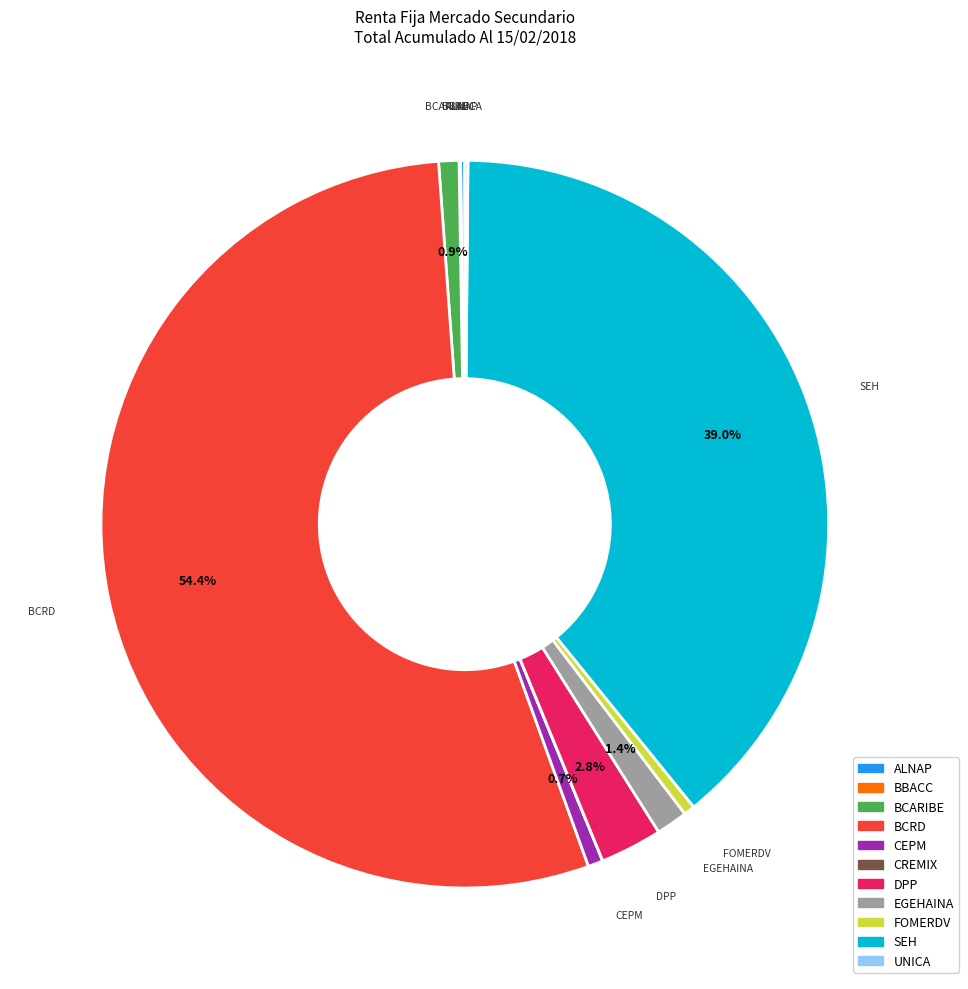

What is the largest slice in the pie chart?

BCRD